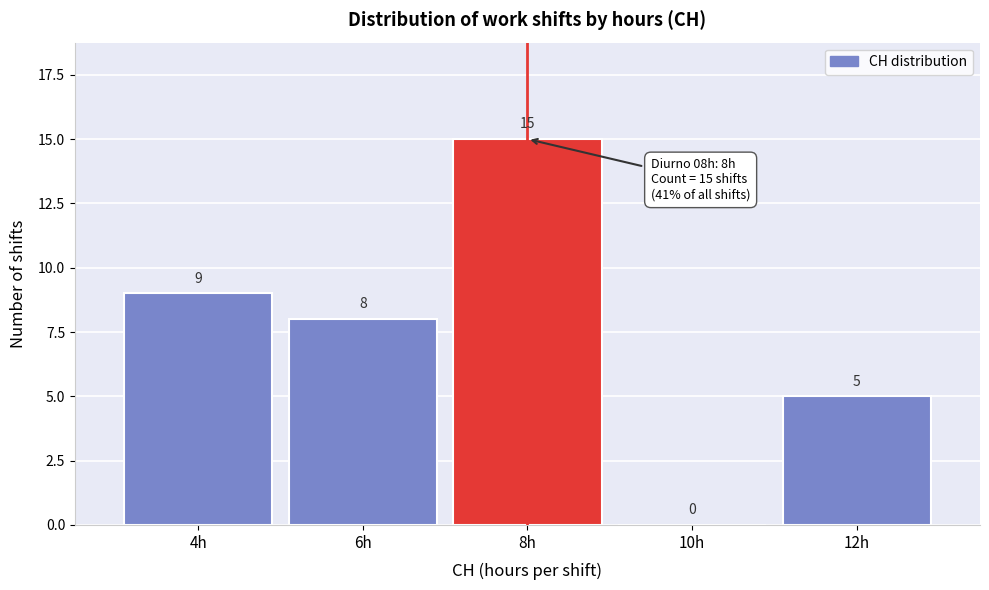

Reading right to left, transcribe all the data shown in this chart.

12h=5	10h=0	8h=15	6h=8	4h=9